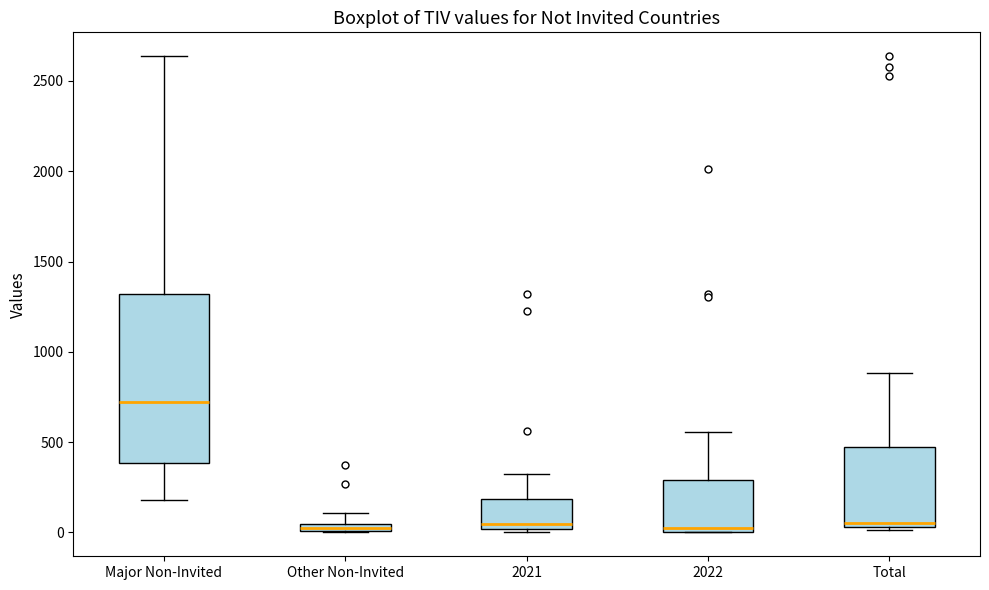

Where is the upper edge of the box for Other Non-Invited on the y-axis? The values are not printed on the chart, so give them approximately, as read against the axis.

50